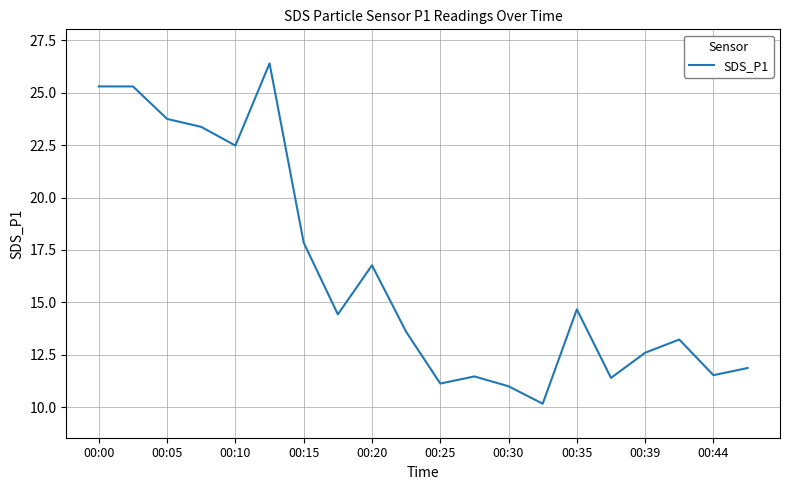

What is the average value?

16.4